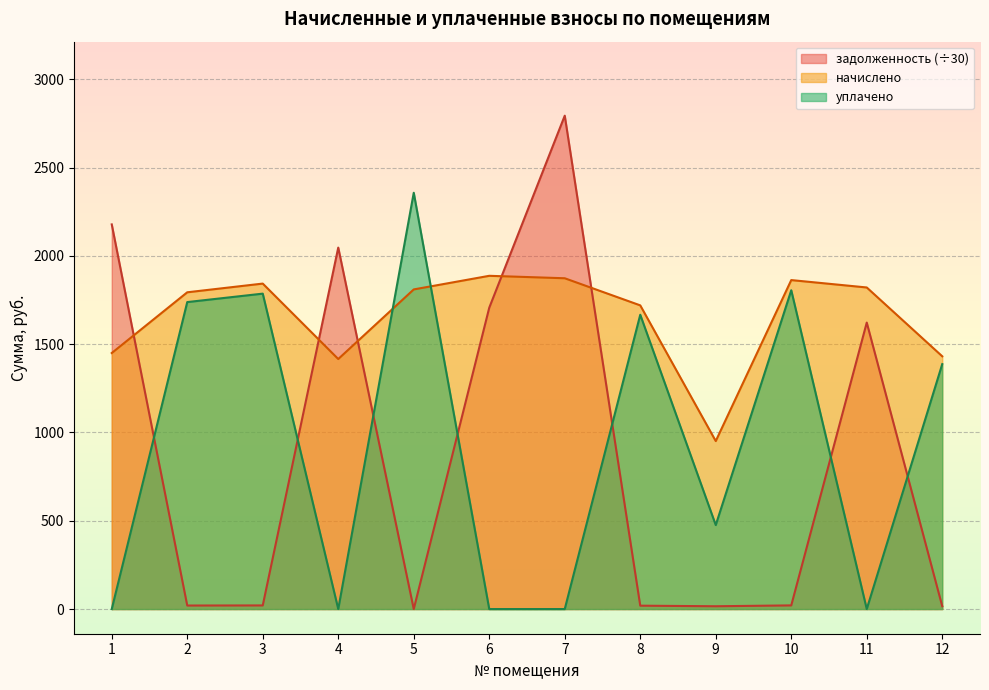

Which has a higher value, 8 or 9?

8